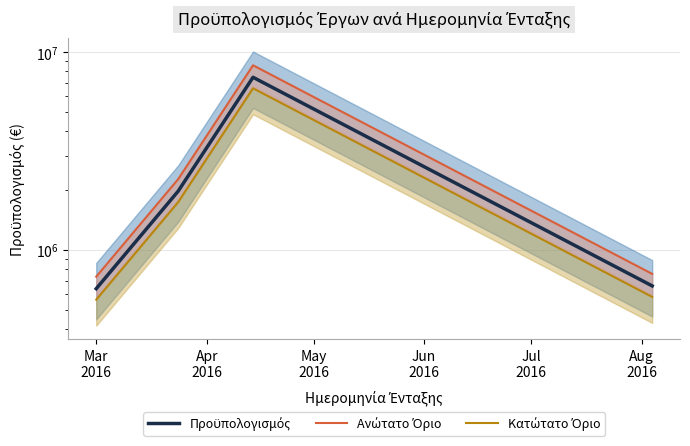

At which label is Κατώτατο Όριο closest to 3564855?

Apr
2016